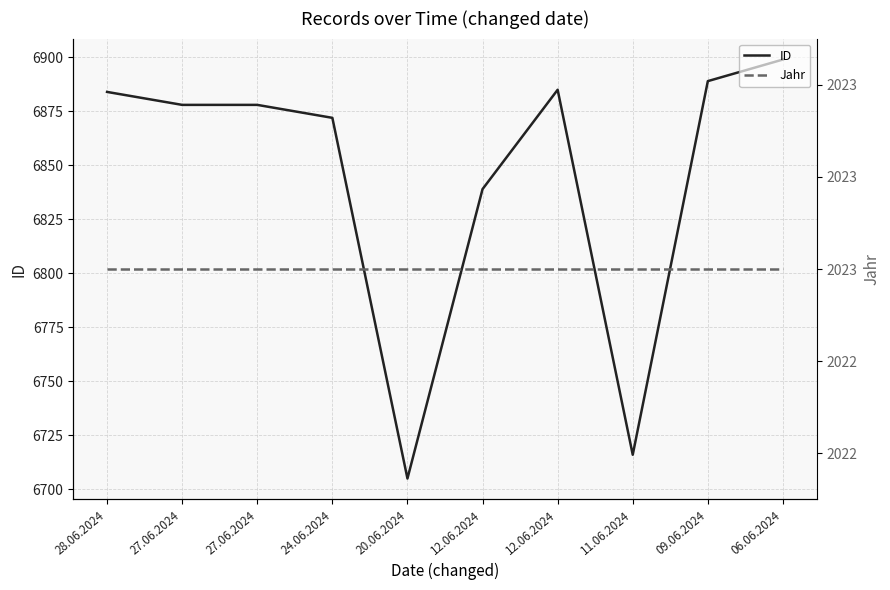

At which category does ID reach its first local valley?

20.06.2024